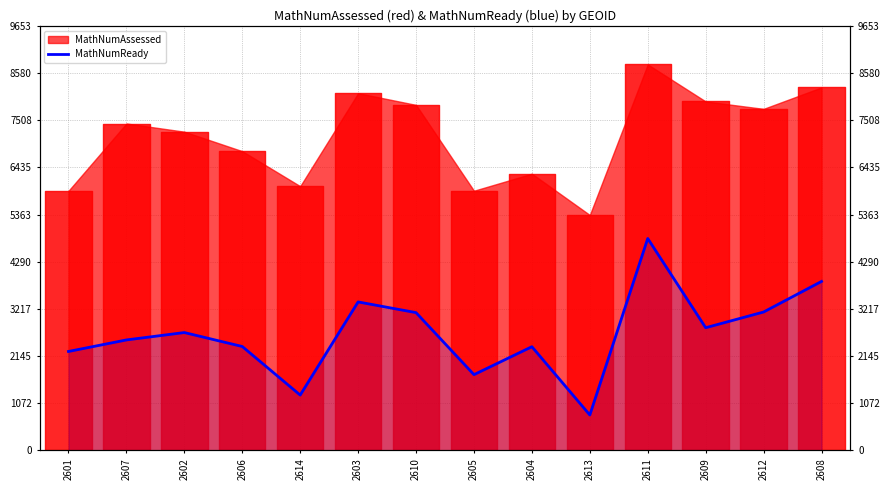

How many data points are less than 2681?

7